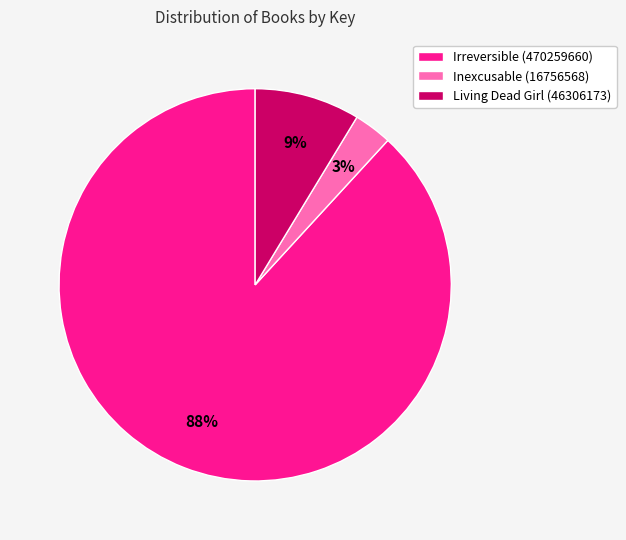

Is the sum of Living Dead Girl (46306173) and Inexcusable (16756568) greater than half?

No